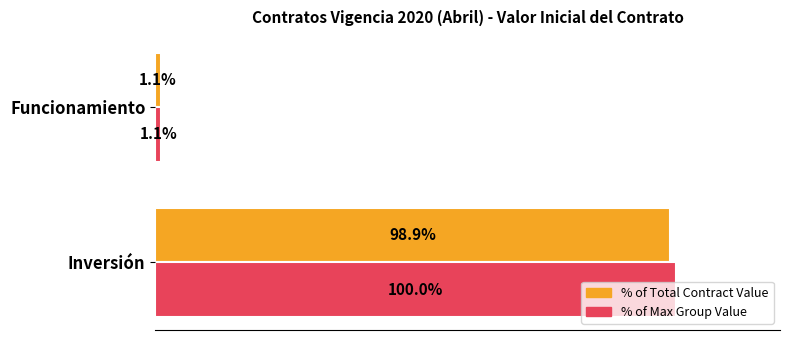

At which label is % of Total Contract Value closest to 50?

Funcionamiento